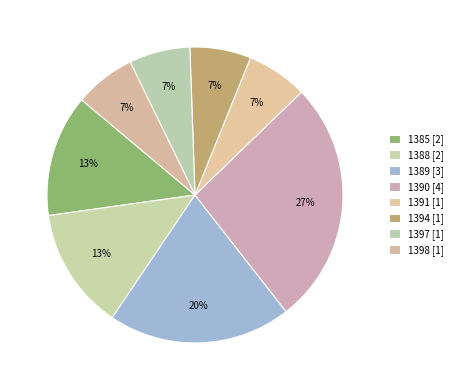

Count the number of slices in the pie.

8